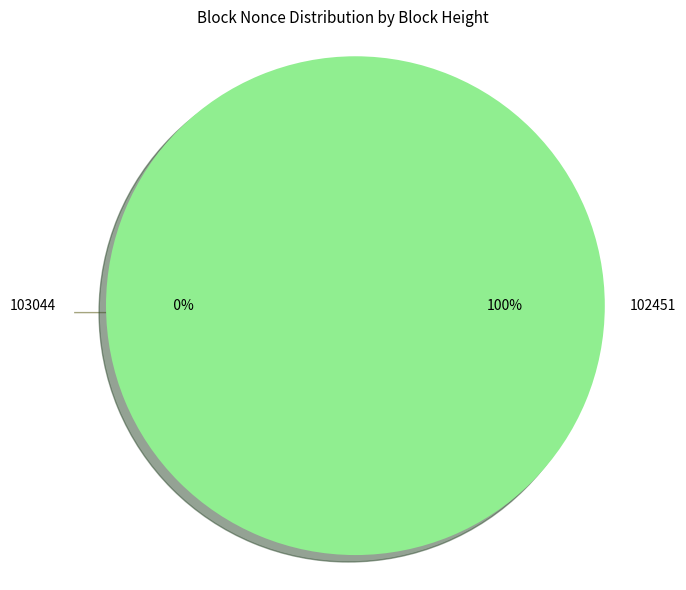

How many segments does this pie chart have?

2